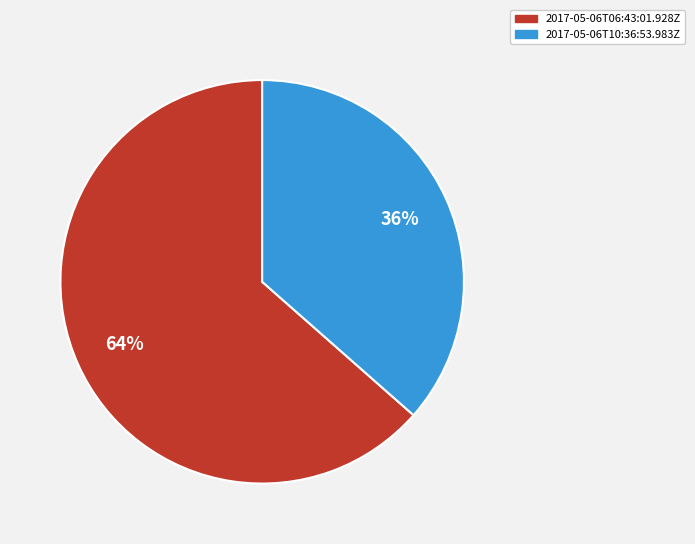

To the nearest percent, what is the combined percentage of 2017-05-06T10:36:53.983Z and 2017-05-06T06:43:01.928Z?

100%